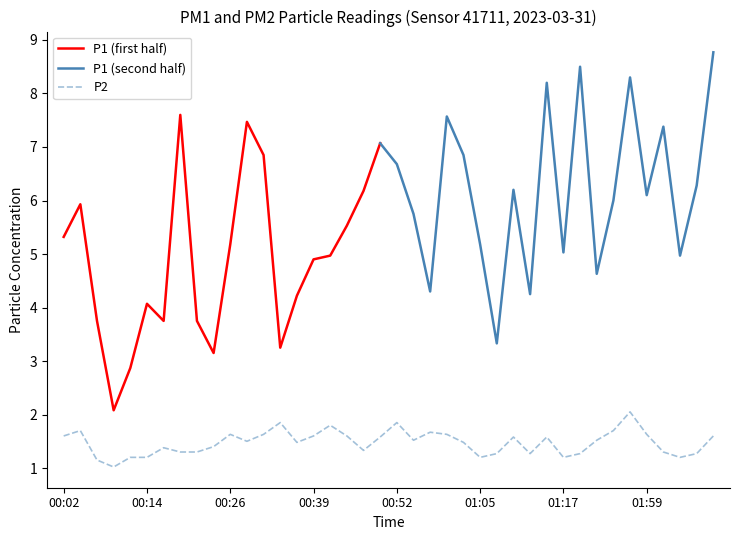

List the labels in order of value, smallest first.

00:09, 00:07, 00:12, 00:14, 01:05, 01:17, 02:04, 01:07, 01:12, 01:33, 02:07, 00:19, 00:21, 02:01, 00:46, 00:17, 00:24, 00:36, 01:02, 00:29, 00:54, 01:42, 00:49, 01:10, 01:15, 00:02, 00:39, 00:44, 02:09, 00:26, 00:31, 00:59, 01:59, 00:57, 00:04, 01:50, 00:41, 00:34, 00:52, 01:56